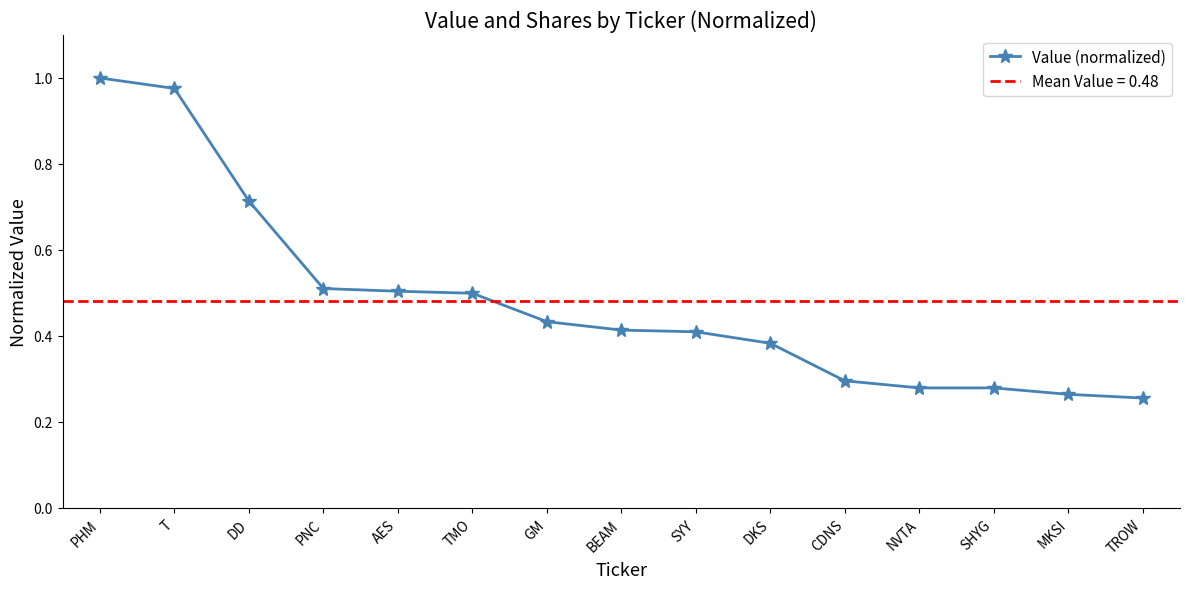

Which category has the highest value across all series?

PHM